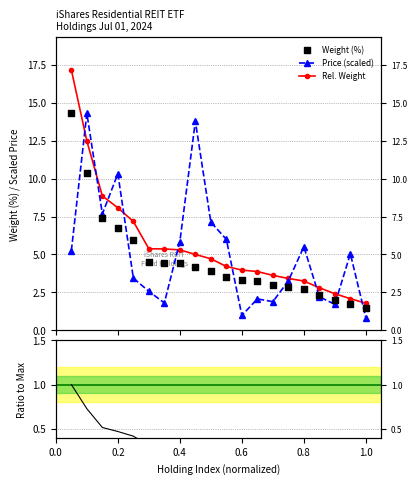

Which series has the largest Y range (max minus min)?

Rel. Weight